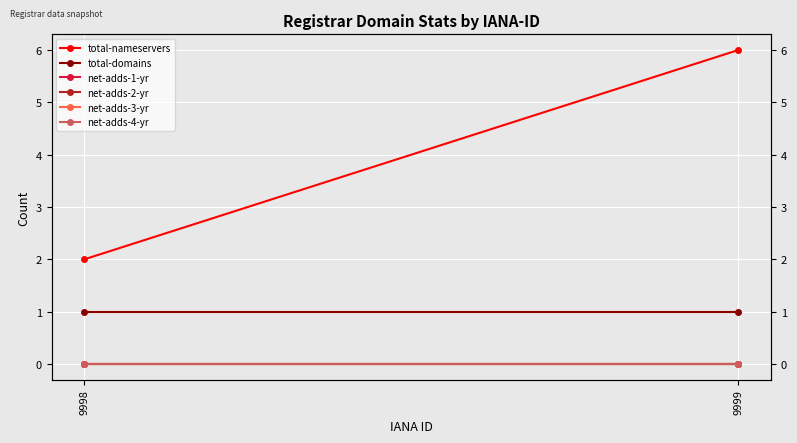

Is this an area chart (filled region under the line)?

No